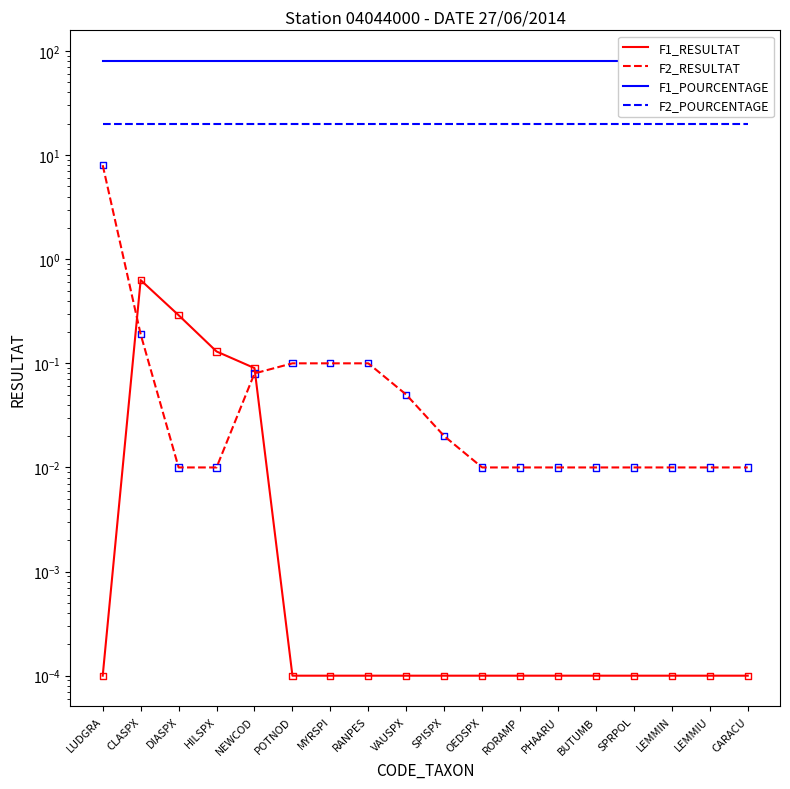

Which series has the largest total across all categories?

F1_POURCENTAGE